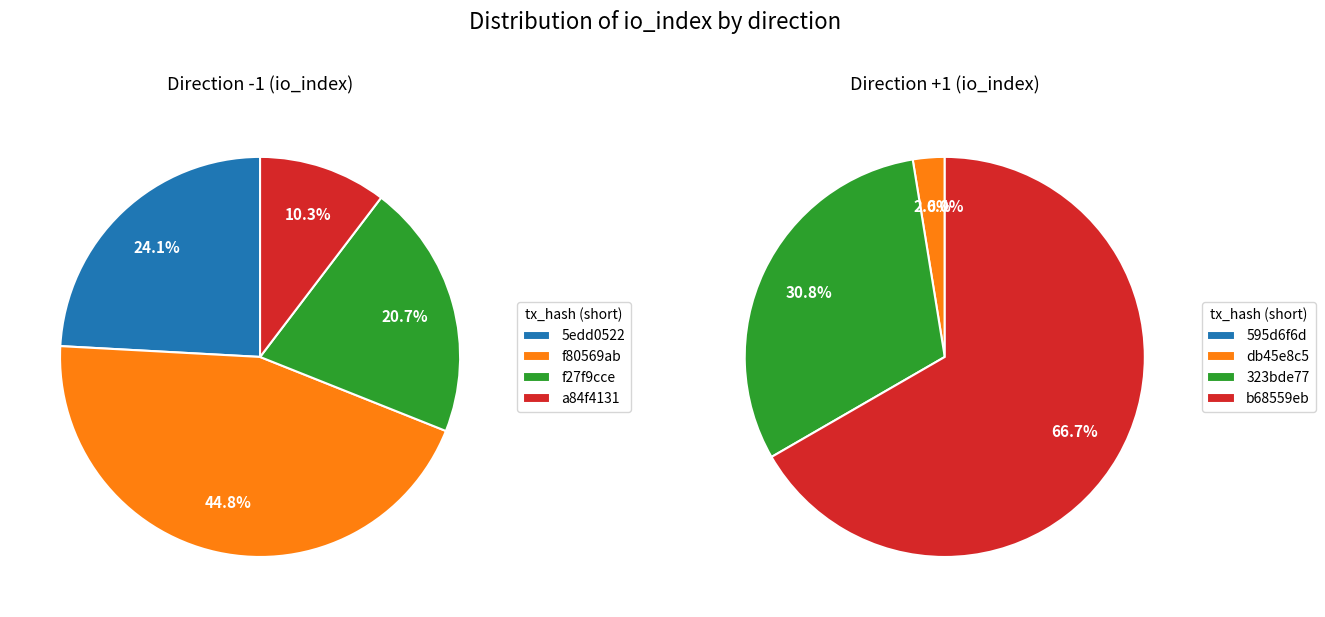

Count the number of slices in the pie.

4